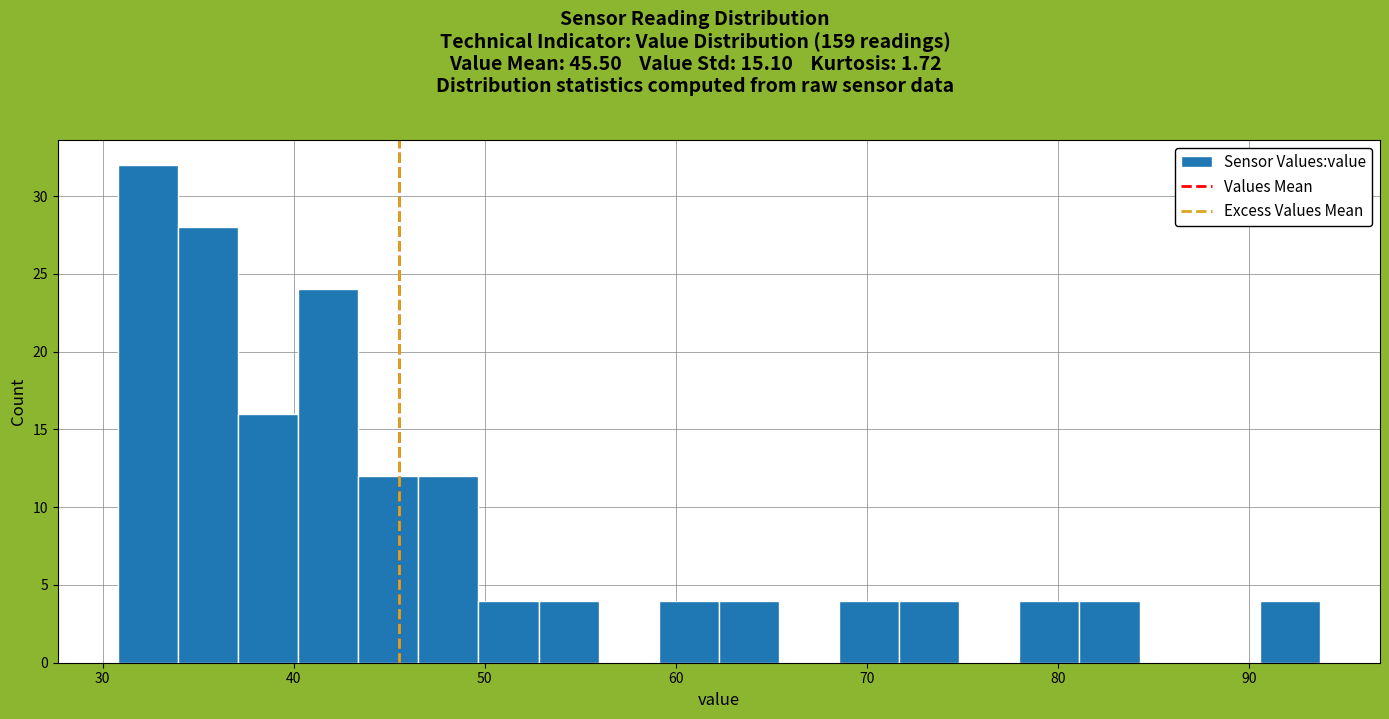

Read against the x-axis, roughly where is the centre of the tallest bar?

32